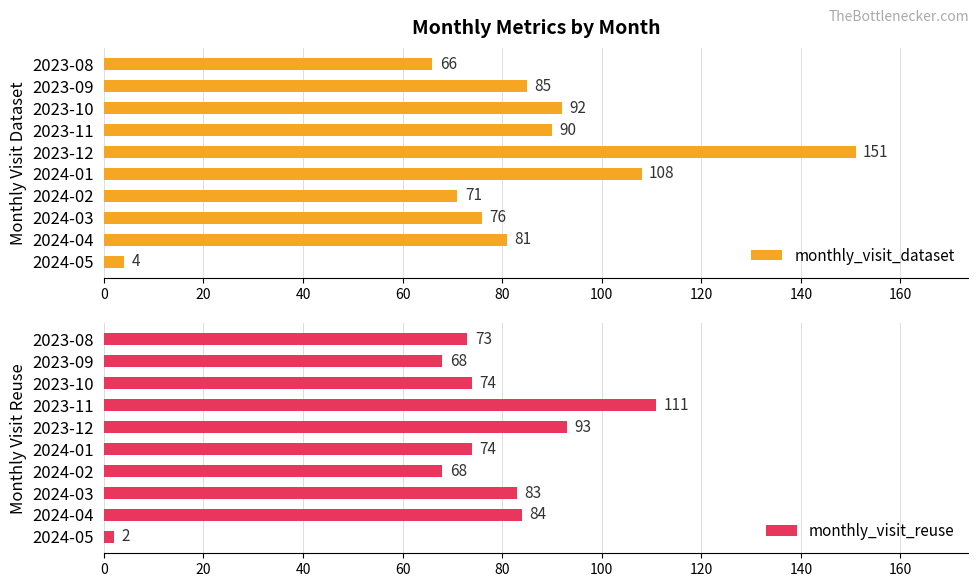

True or false: monthly_visit_dataset has a value of 26 at 2024-04.

False